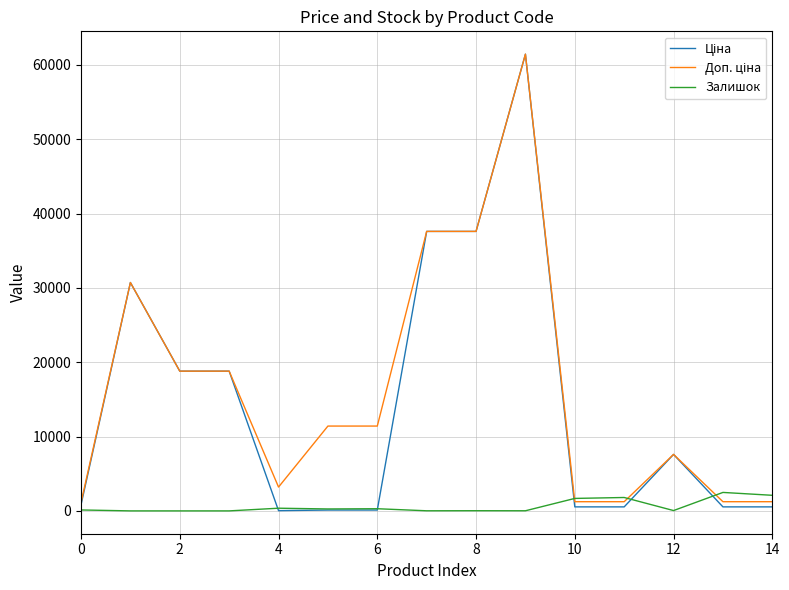

How many lines are shown in the chart?

3